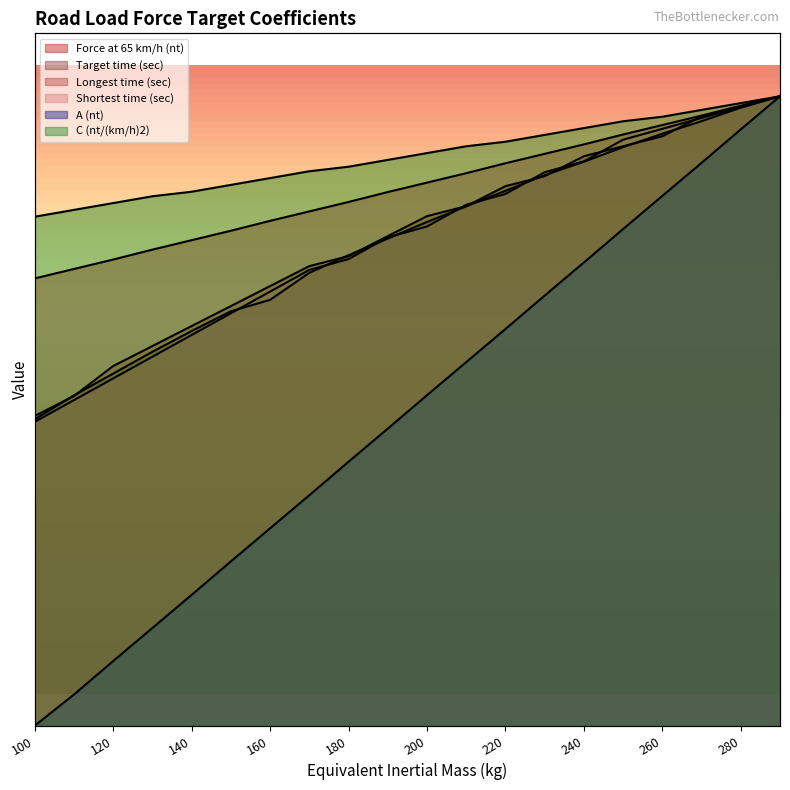

Which series has the widest spread of values?

A (nt)